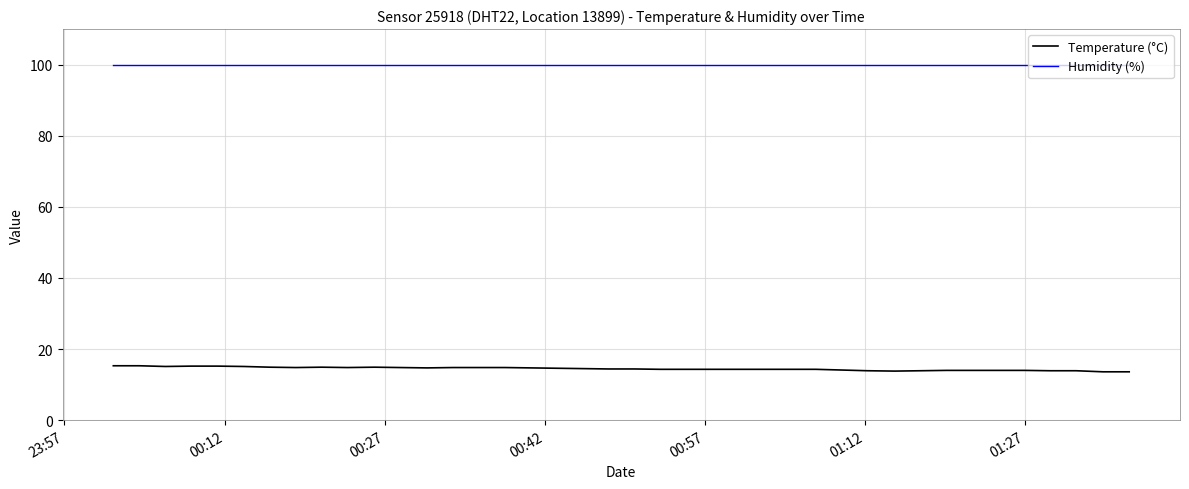

Which series has the largest total across all categories?

Humidity (%)